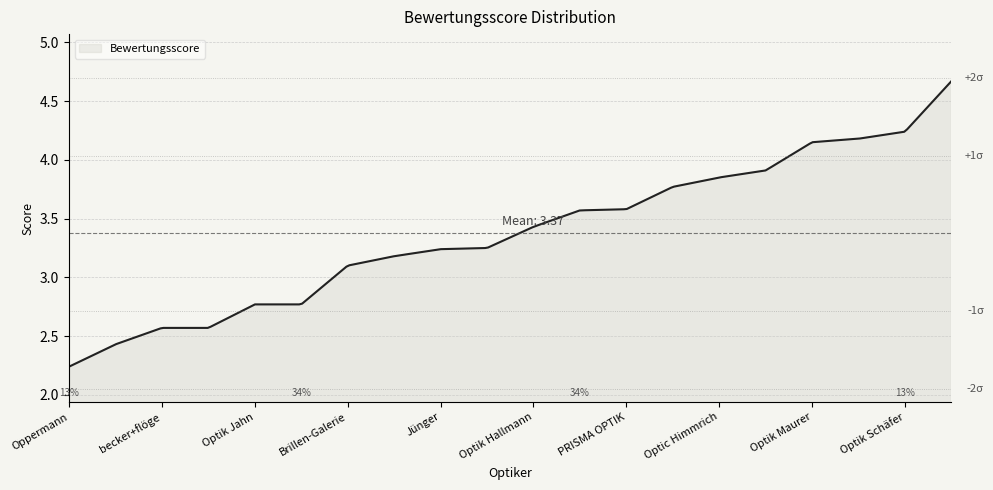

What is the greatest value displayed?

4.7